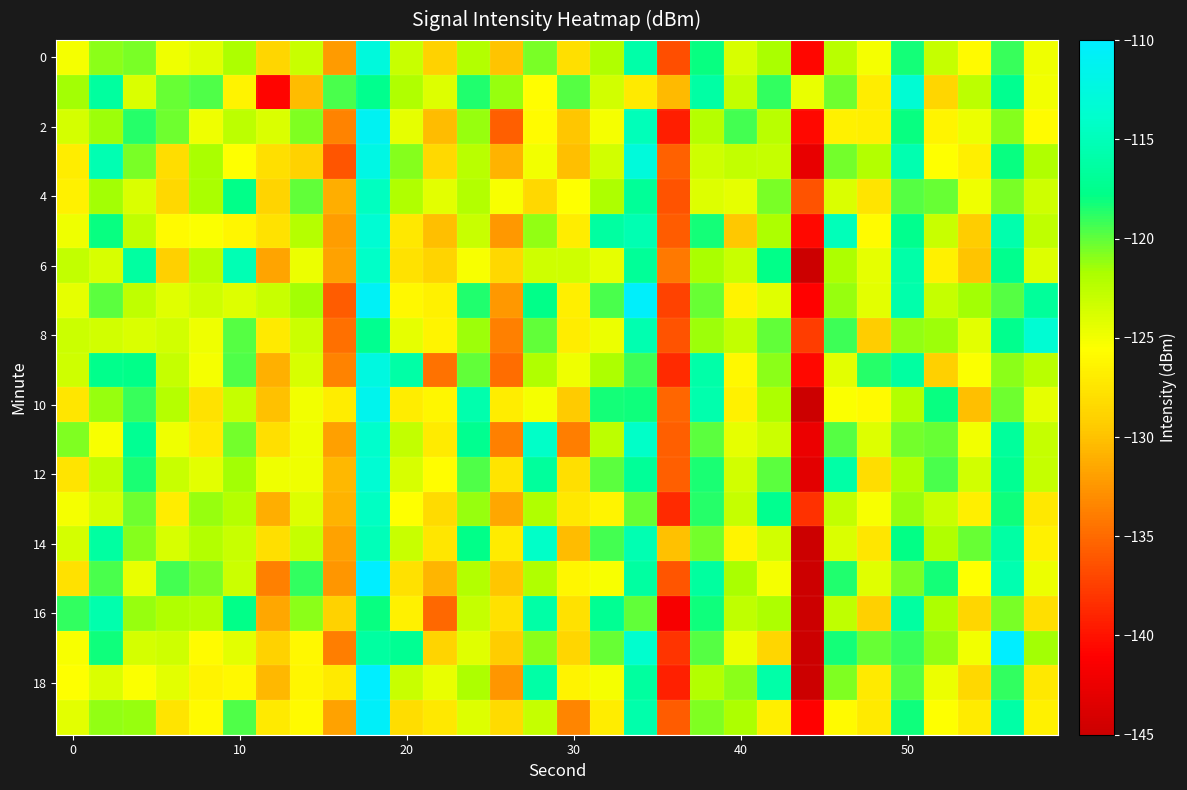

How many data points does each series have?

30